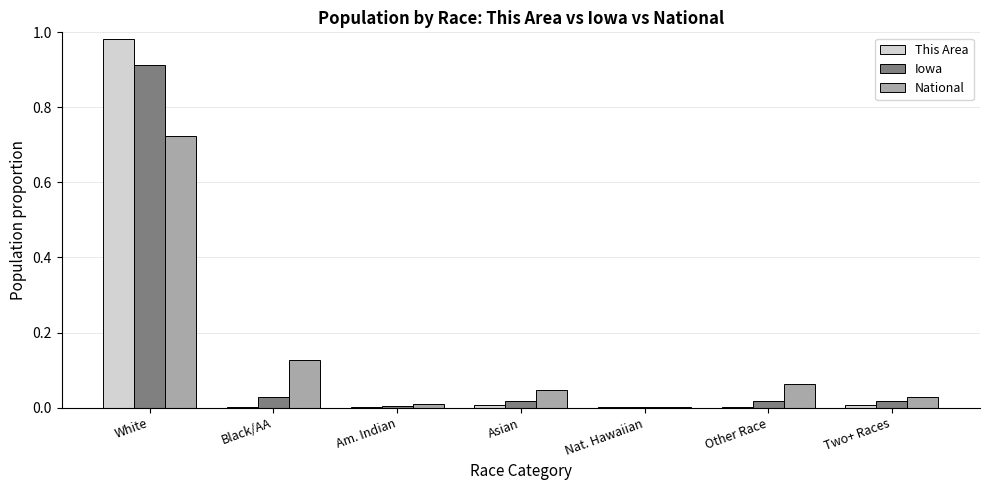

Which series changed the most between Black/AA and Am. Indian?

National